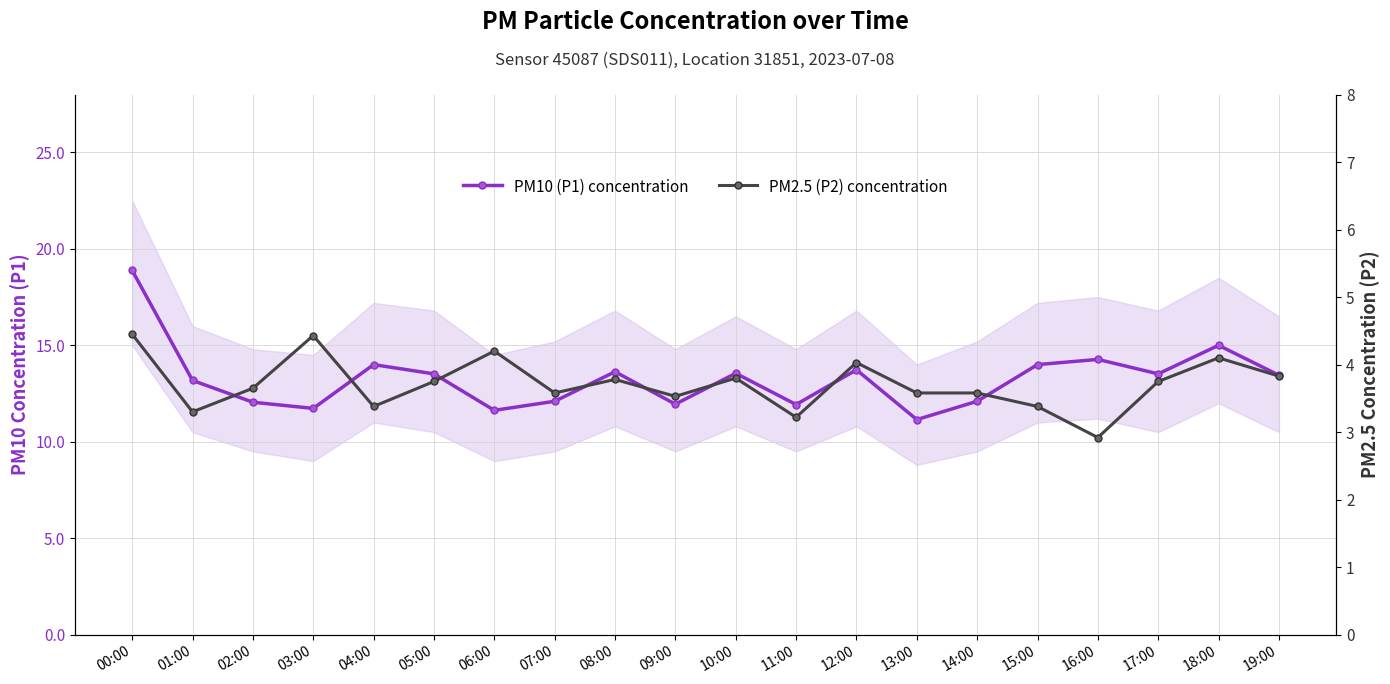

True or false: PM2.5 (P2) concentration and PM10 (P1) concentration intersect in this chart.

False